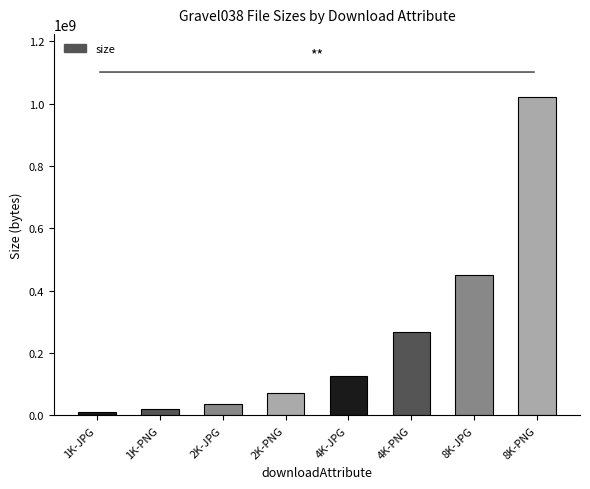

What is the sum of the values at 2K-JPG and 8K-PNG?

1056445607